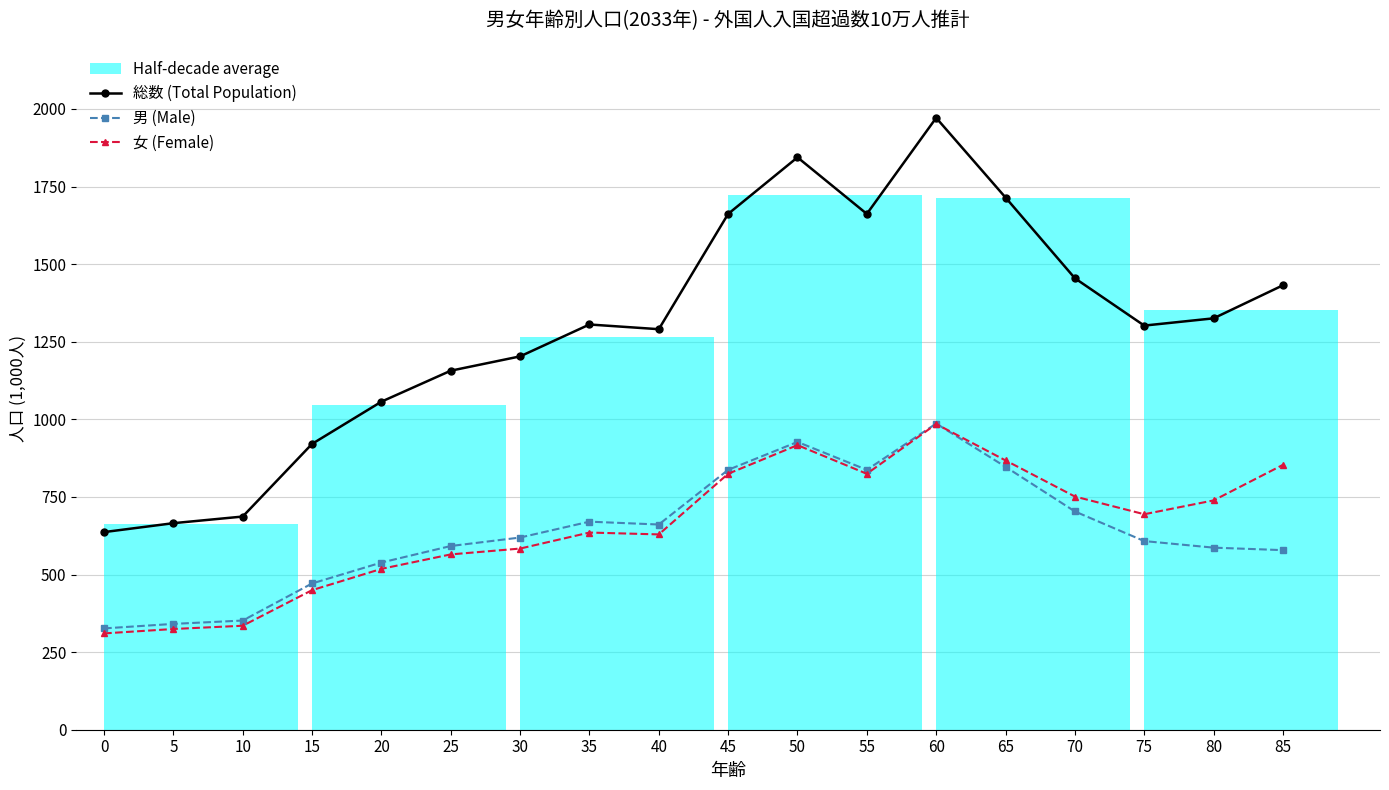

Read the 総数 (Total Population) value at 0.

636.7